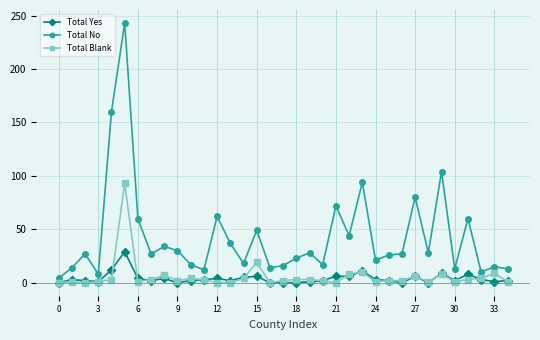

Count the number of categories in the chart.

35